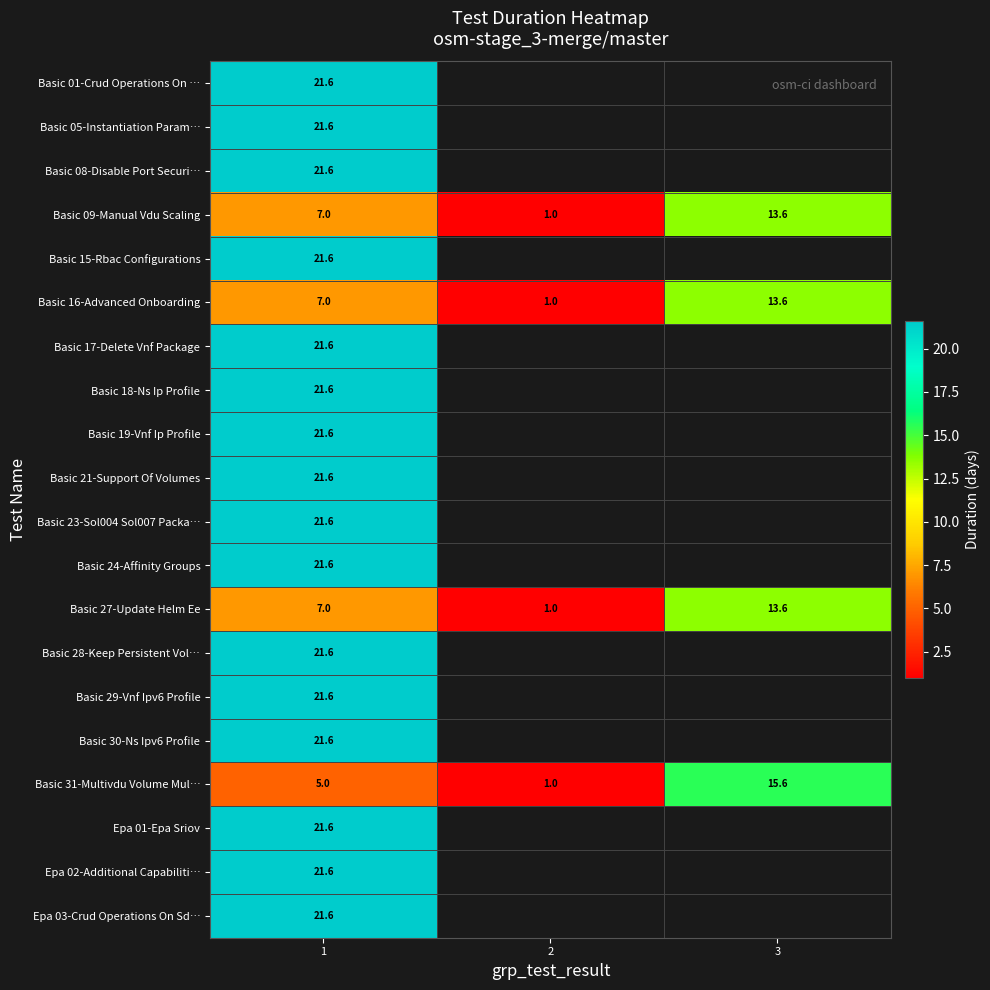

What is the approximate value of Basic 18-Ns Ip Profile at 1?

21.6